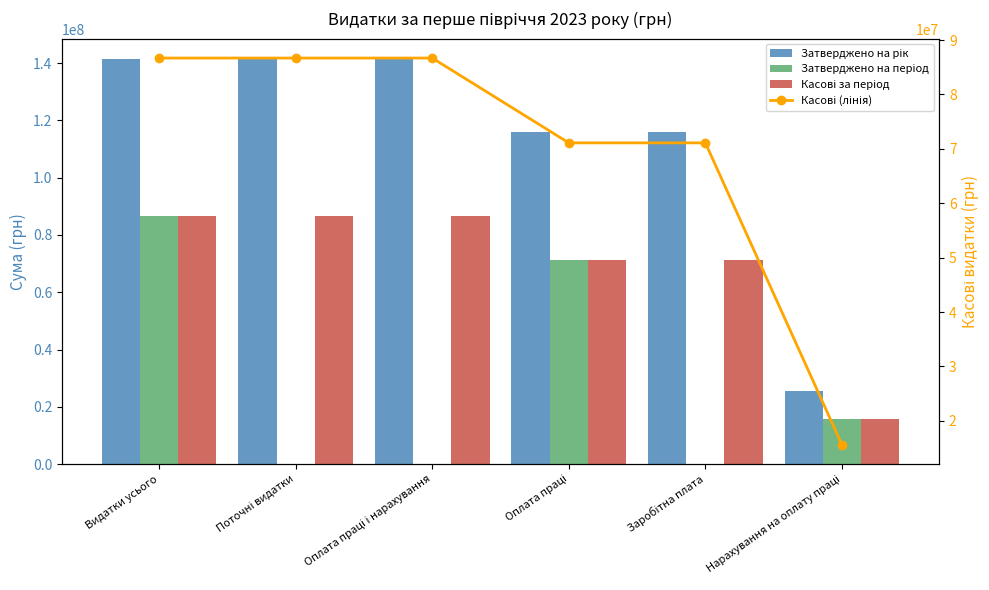

Between Видатки усього and Заробітна плата, which series saw the biggest shift?

Затверджено на період